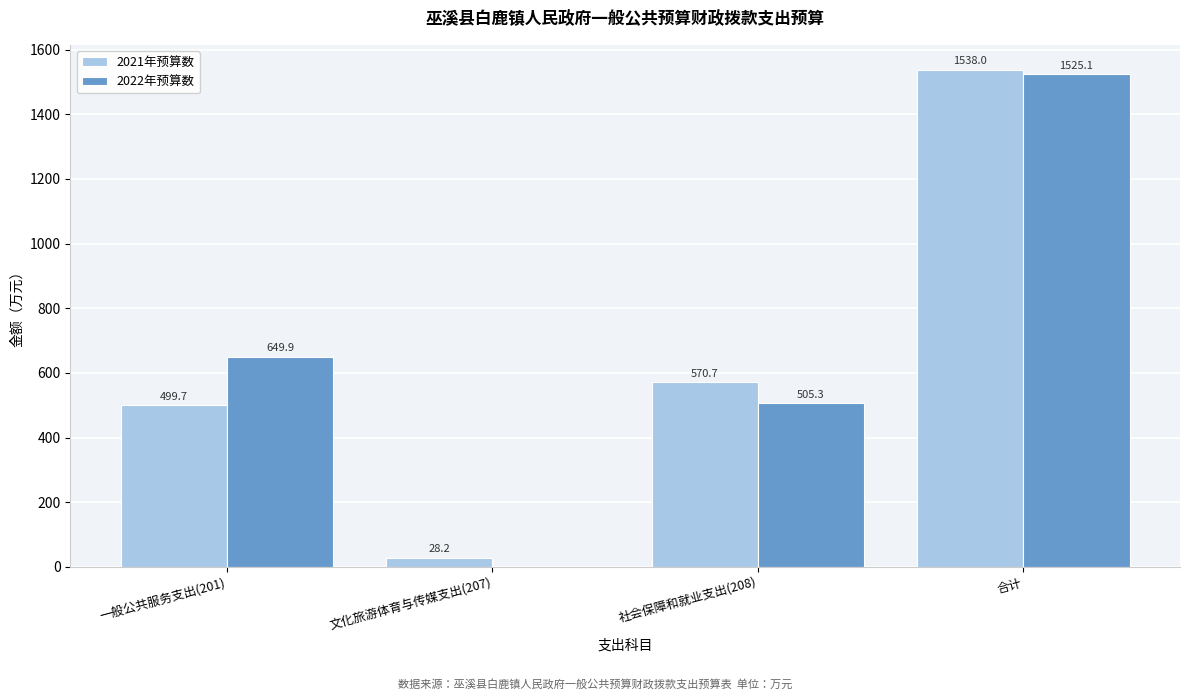

Reading right to left, list all the values displayed in this chart.

2021年预算数: 合计=1538.0	社会保障和就业支出(208)=570.7	文化旅游体育与传媒支出(207)=28.2	一般公共服务支出(201)=499.7
2022年预算数: 合计=1525.1	社会保障和就业支出(208)=505.3	文化旅游体育与传媒支出(207)=0.0	一般公共服务支出(201)=649.9